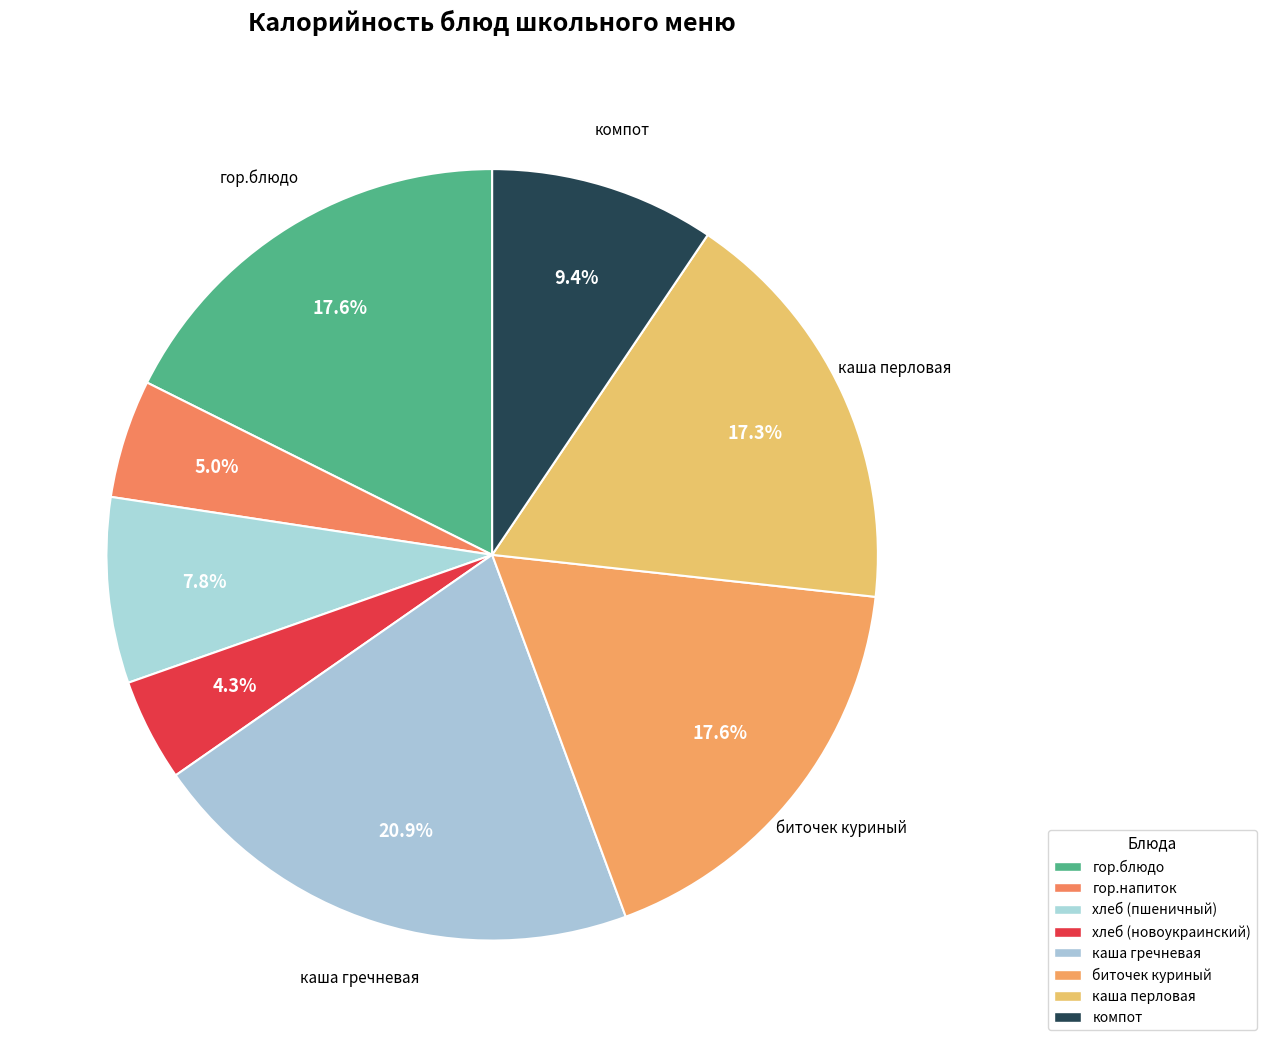

Which has a higher value, гор.напиток or гор.блюдо?

гор.блюдо